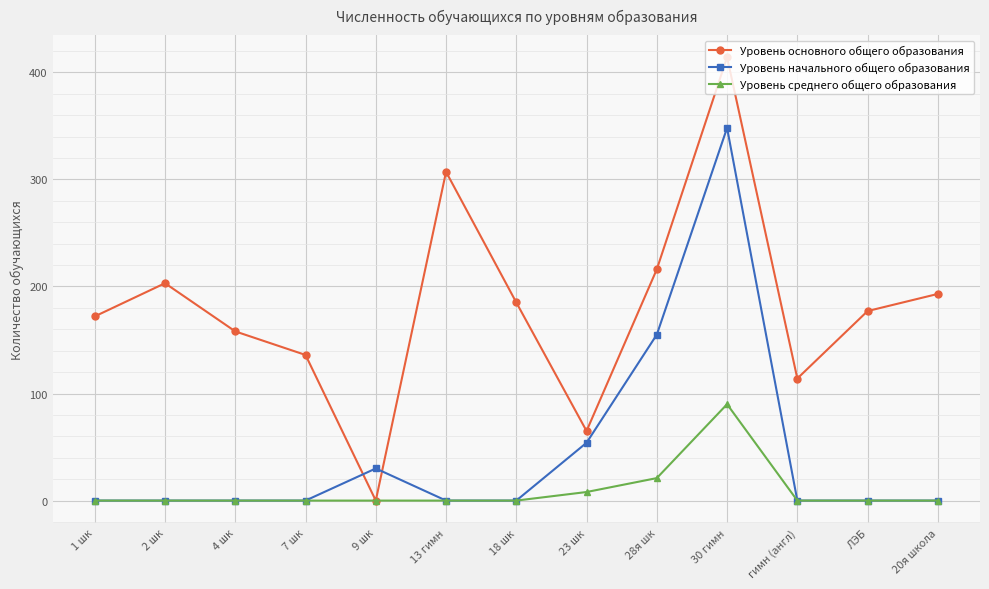

Reading right to left, extract all data points from this chart.

Уровень основного общего образования: 20я школа=193	ЛЭБ=177	гимн (англ)=114	30 гимн=414	28я шк=216	23 шк=65	18 шк=185	13 гимн=307	9 шк=0	7 шк=136	4 шк=158	2 шк=203	1 шк=172
Уровень начального общего образования: 20я школа=0	ЛЭБ=0	гимн (англ)=0	30 гимн=348	28я шк=155	23 шк=54	18 шк=0	13 гимн=0	9 шк=30	7 шк=0	4 шк=0	2 шк=0	1 шк=0
Уровень среднего общего образования: 20я школа=0	ЛЭБ=0	гимн (англ)=0	30 гимн=90	28я шк=21	23 шк=8	18 шк=0	13 гимн=0	9 шк=0	7 шк=0	4 шк=0	2 шк=0	1 шк=0